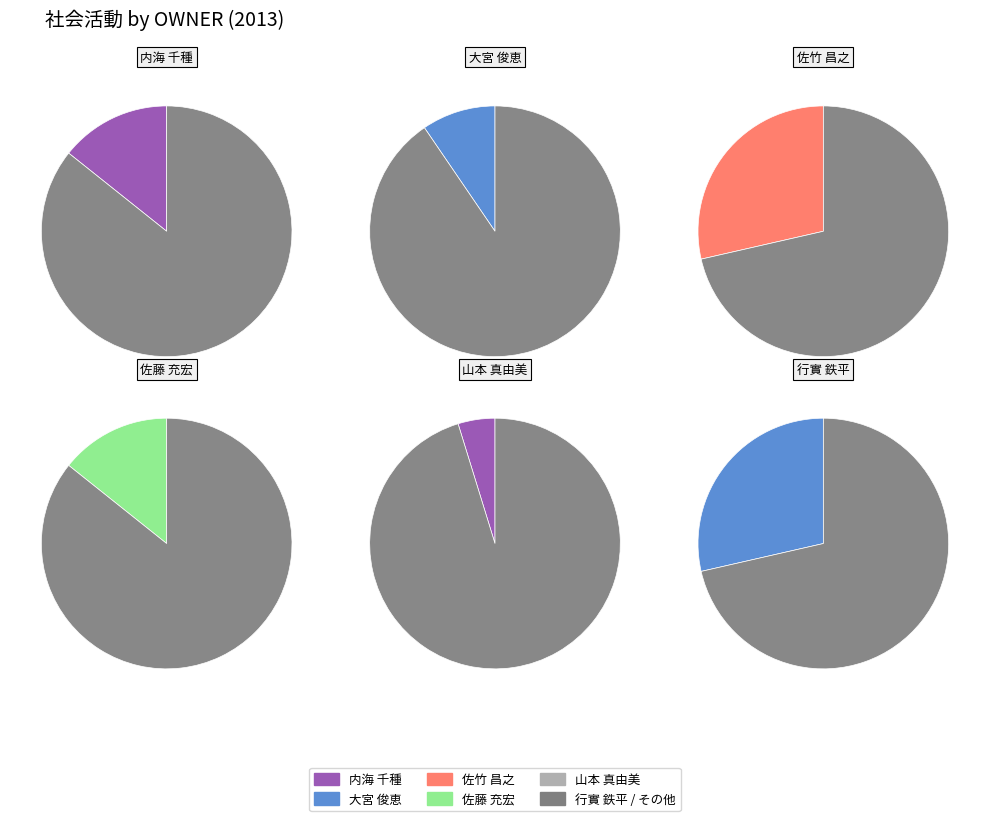

What is the total percentage of 内海 千種 and 山本 真由美?

19.0%